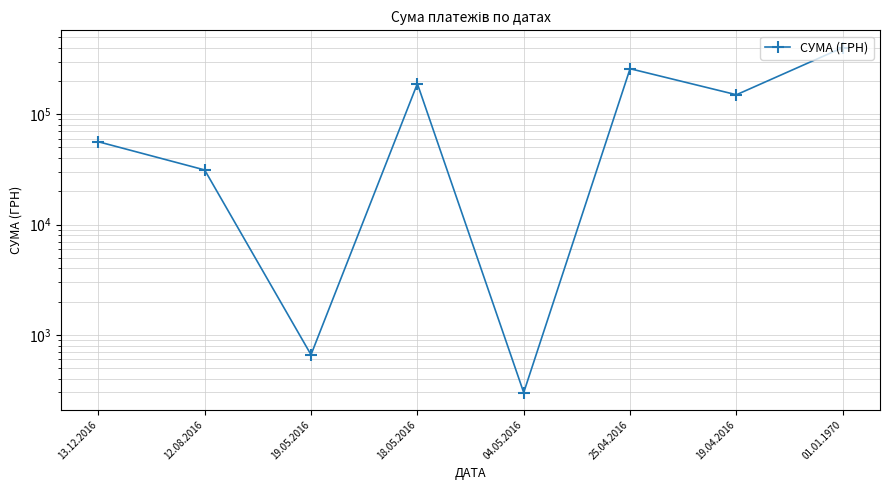

What is the value of the 7th point from the left?

150331.9